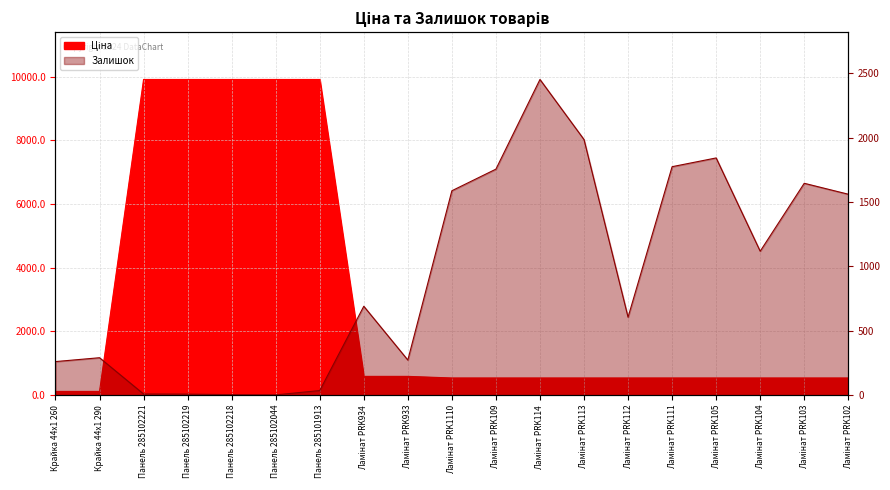

What are all the series names shown in the legend?

Ціна, Залишок